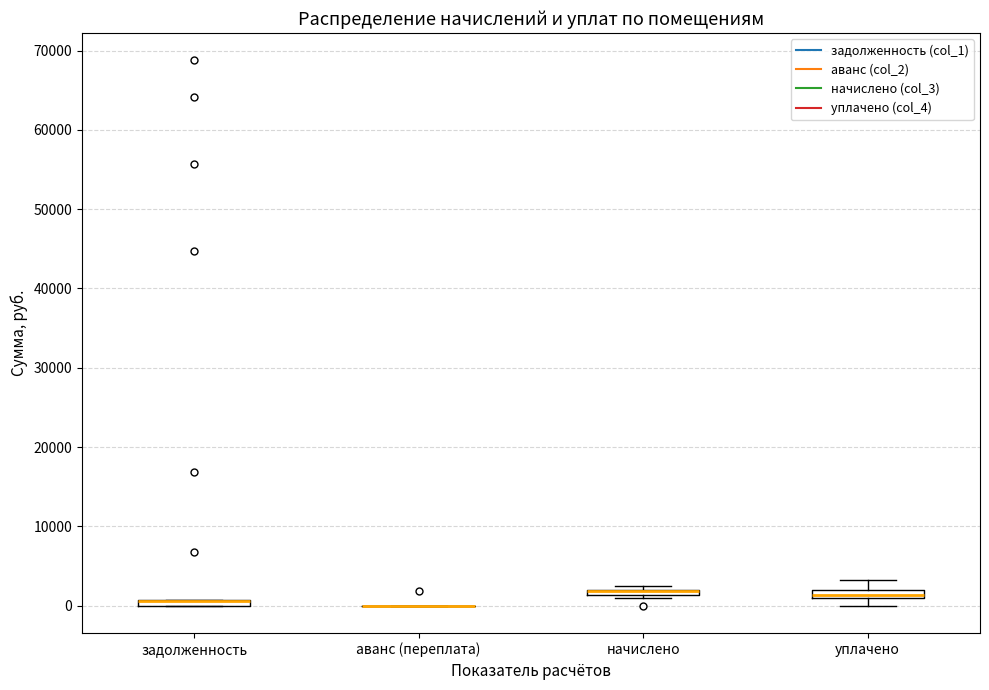

Where is the lower edge of the box for задолженность on the y-axis? The values are not printed on the chart, so give them approximately, as read against the axis.

0